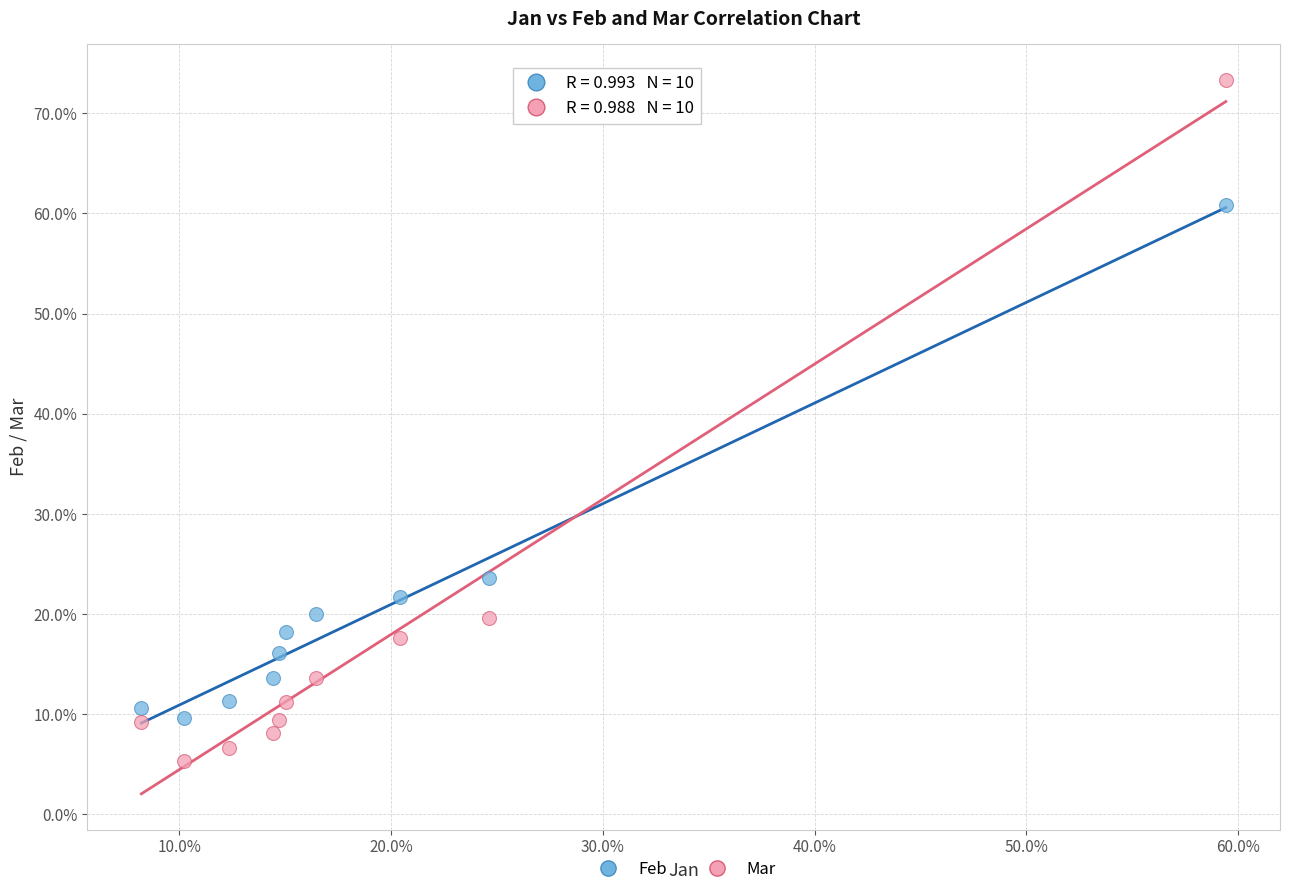

Which series reaches the minimum Y coordinate?

Mar